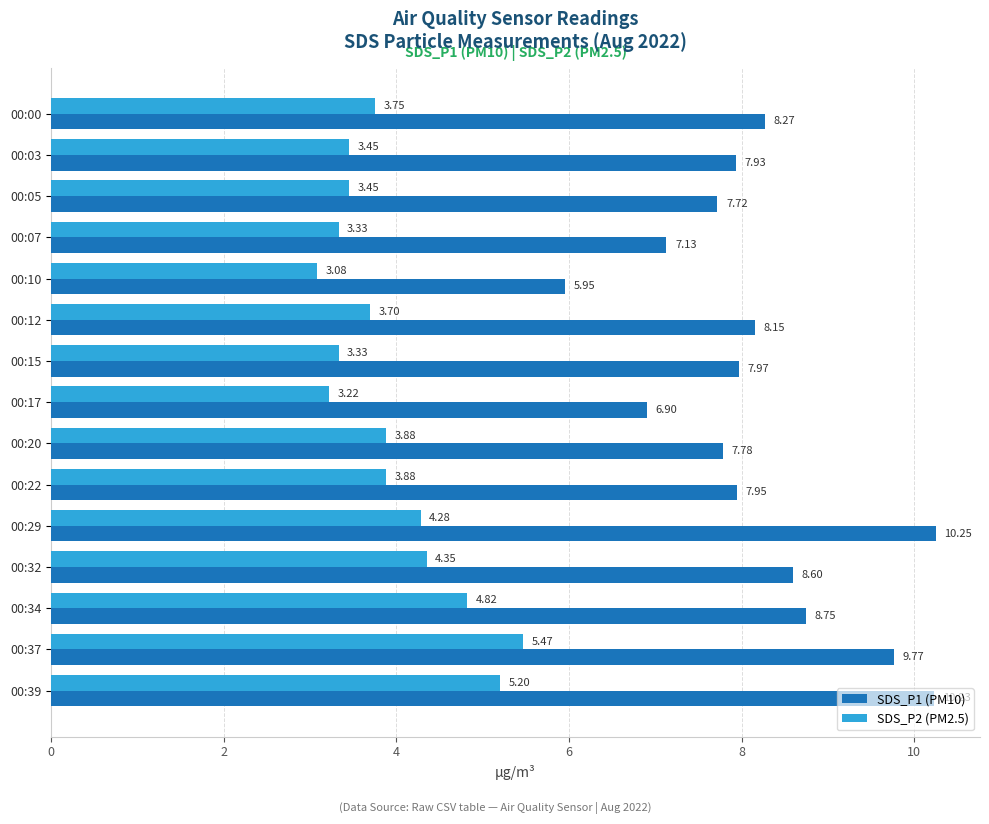

Rank the series by their average value, from lowest to highest.

SDS_P2 (PM2.5), SDS_P1 (PM10)